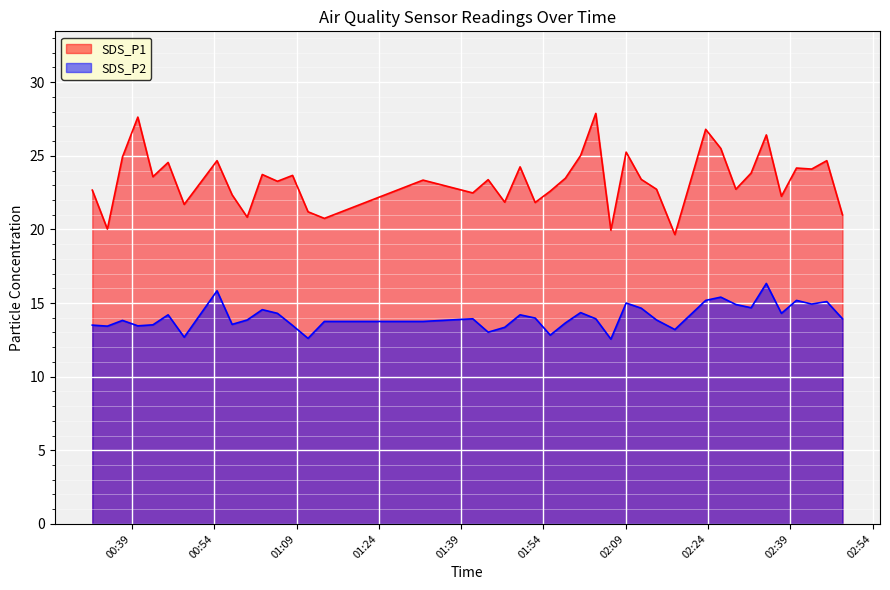

Read the SDS_P1 value at 2022/01/25 02:23:34.

26.8